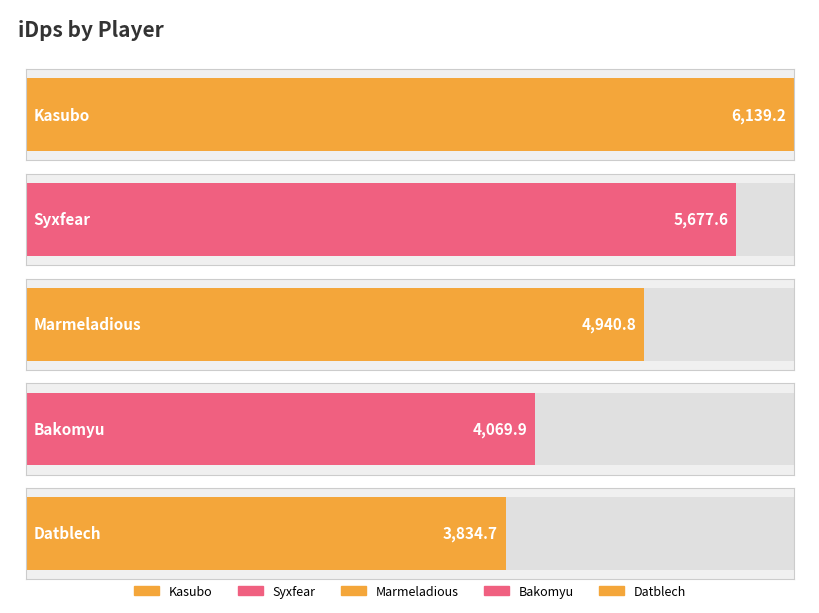

Rank the categories by value from highest to lowest.

Kasubo, Syxfear, Marmeladious, Bakomyu, Datblech